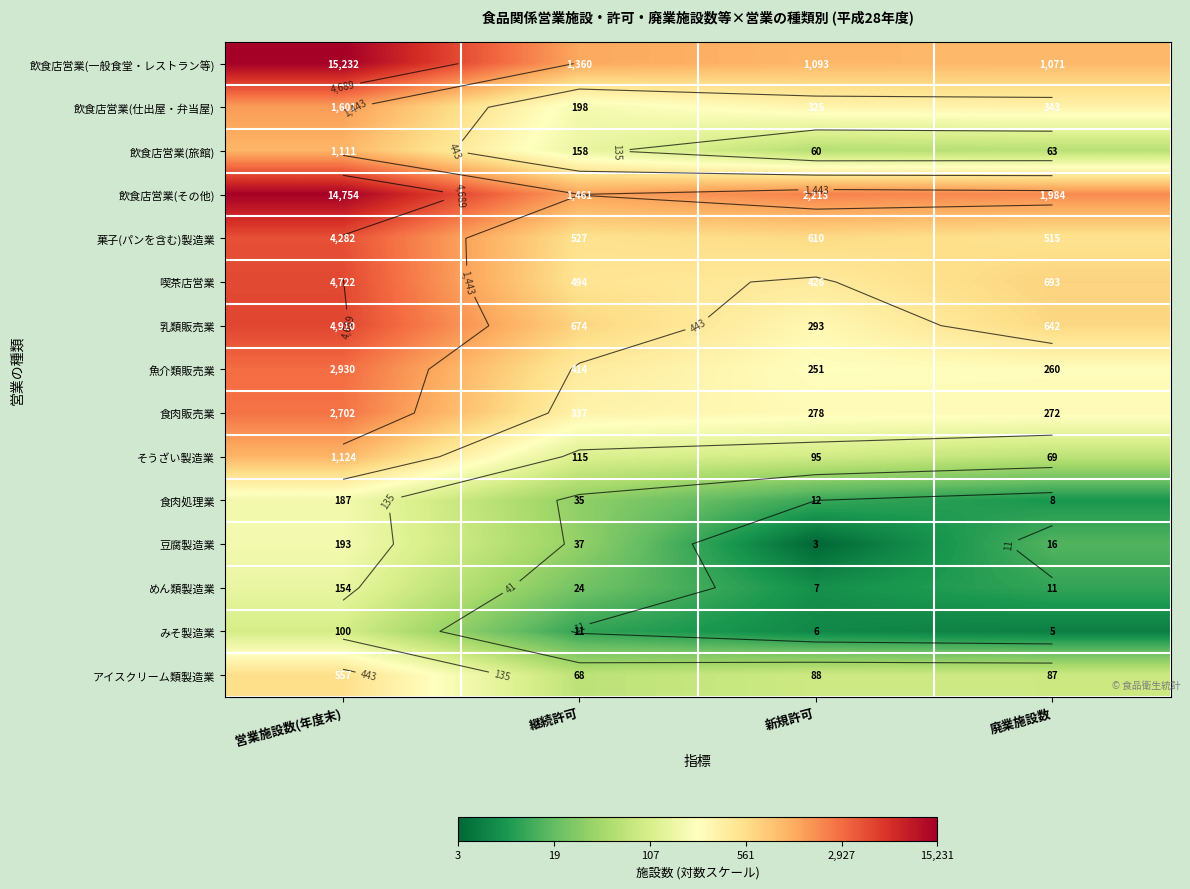

Which category has the highest value in the 魚介類販売業 series?

営業施設数(年度末)